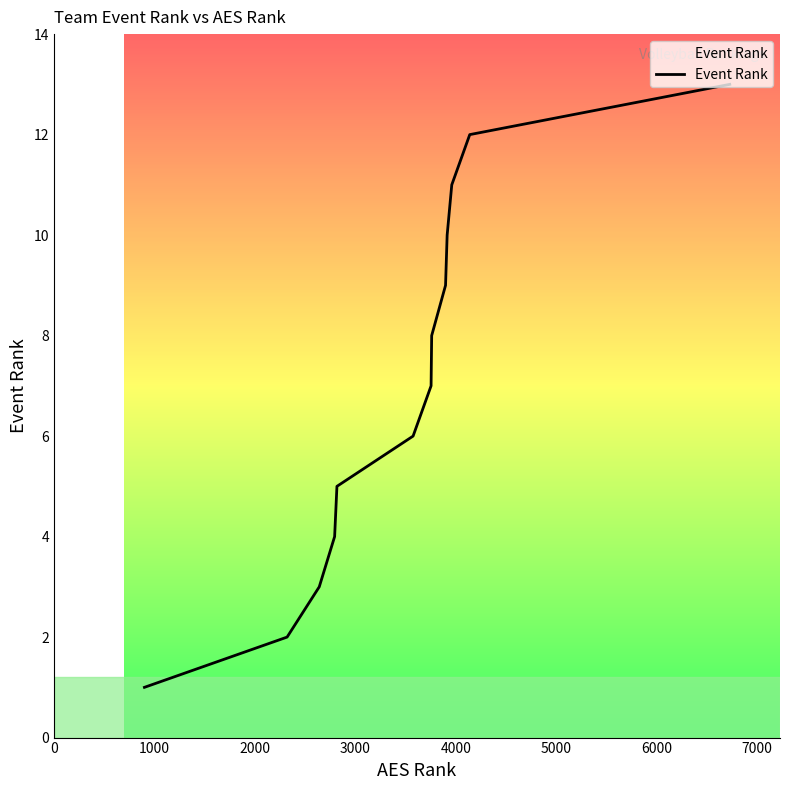

Reading left to right, extract all data points from this chart.

1	2	3	4	5	6	7	8	9	10	11	12	13